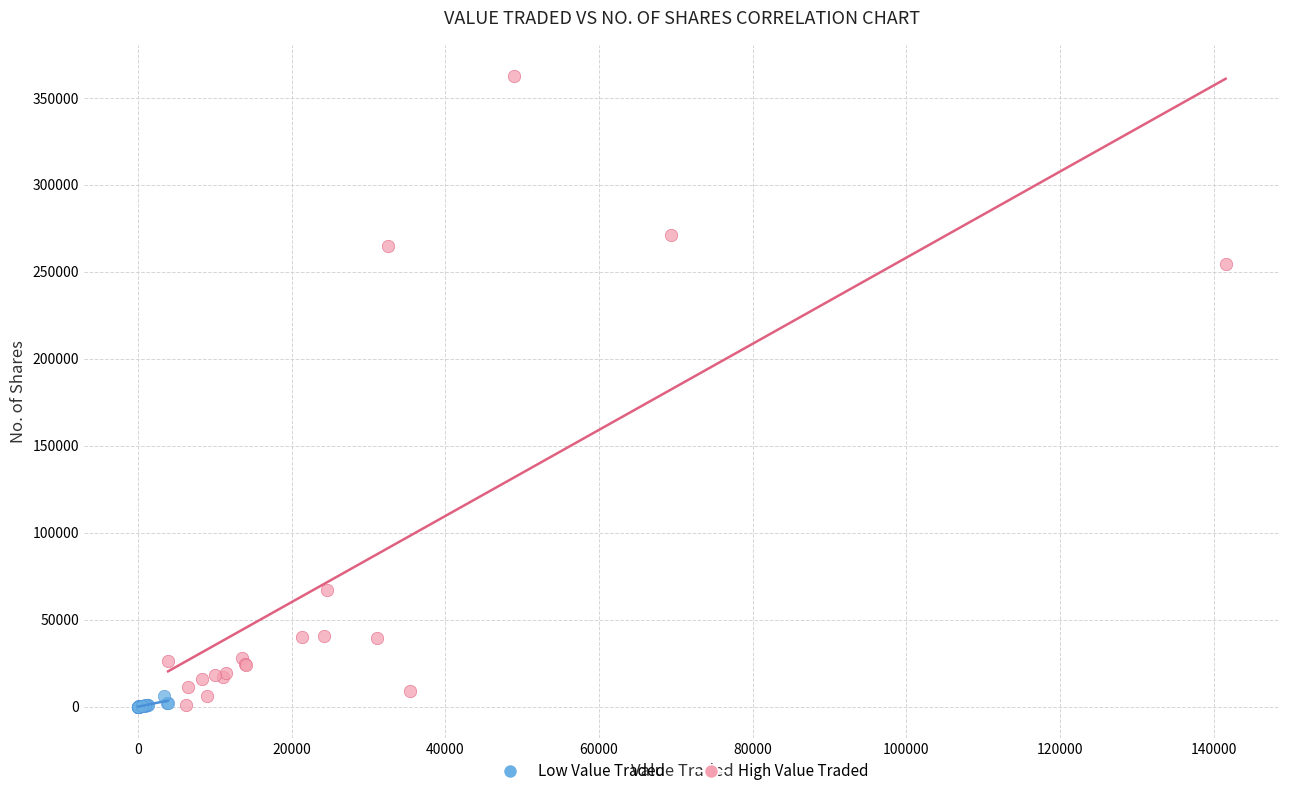

Which series contains the highest Y value?

High Value Traded